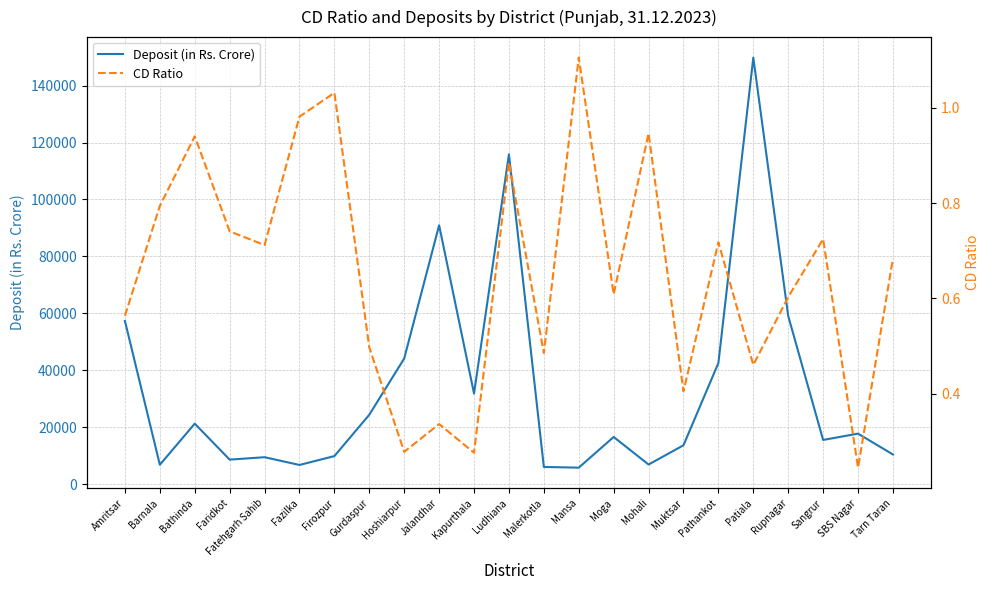

True or false: CD Ratio and Deposit (in Rs. Crore) intersect in this chart.

False